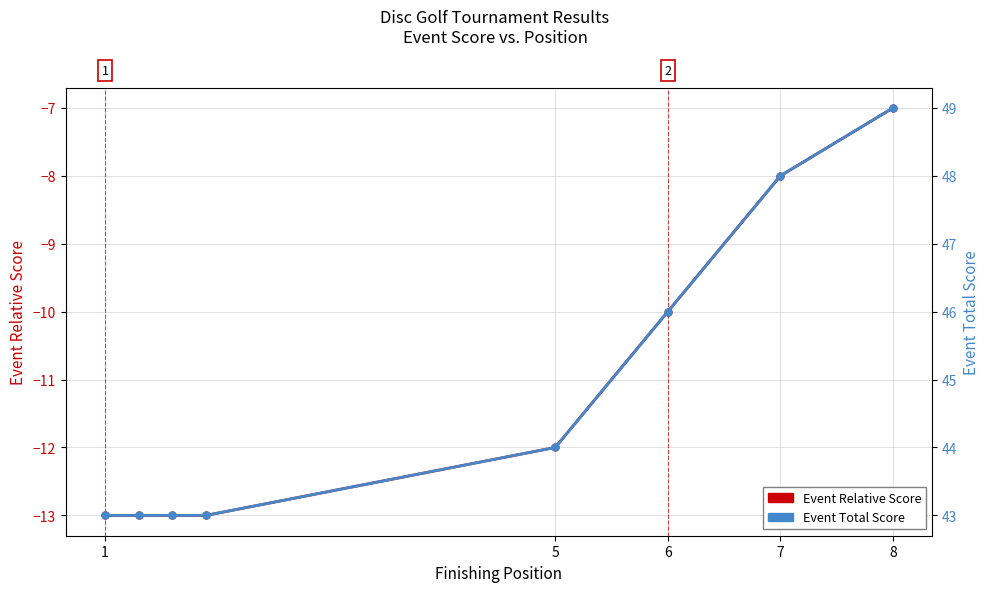

How many Event Total Score values are between 43 and 48?

7